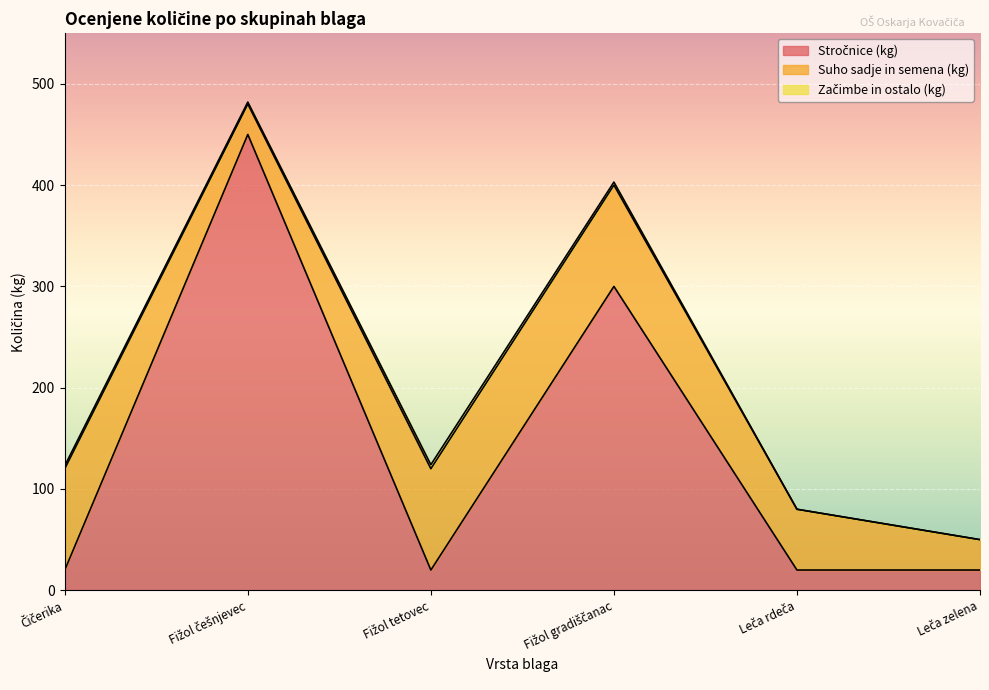

Which series has the largest total across all categories?

Stročnice (kg)